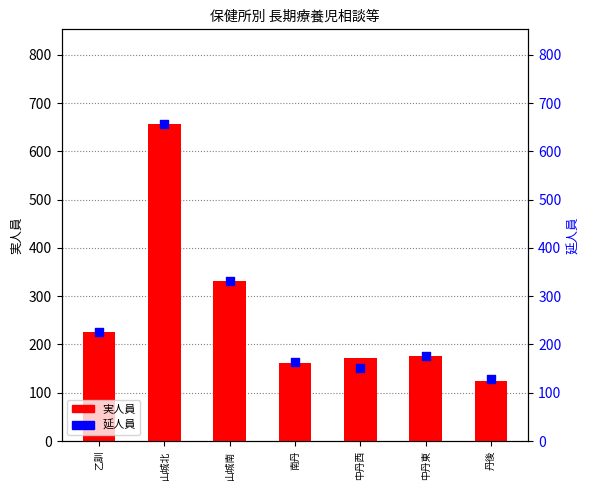

At which category is the sum across all series the highest?

山城北